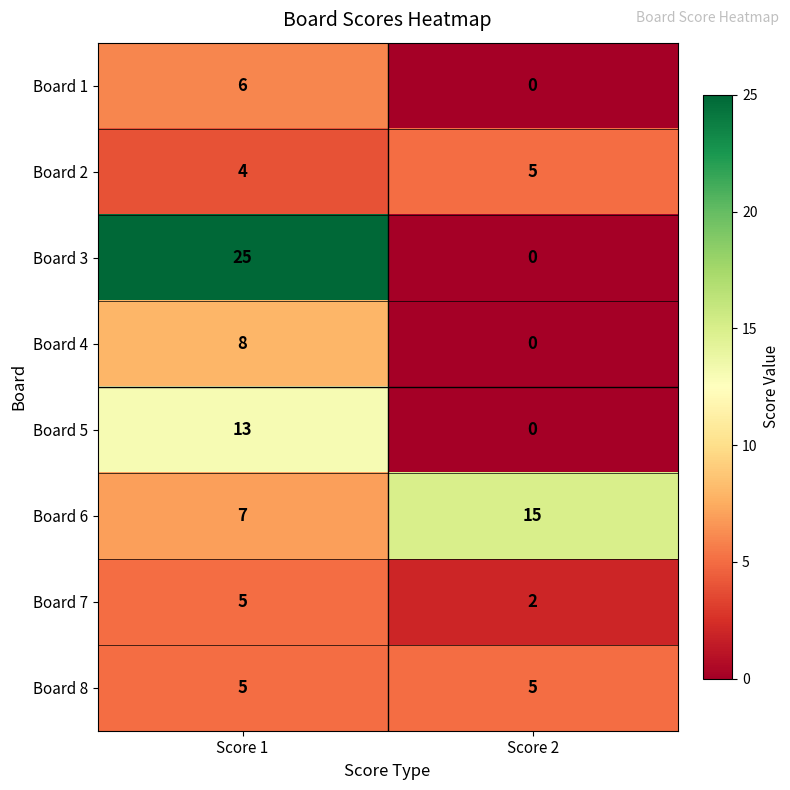

True or false: Board 1 has a value of 3 at Score 1.

False